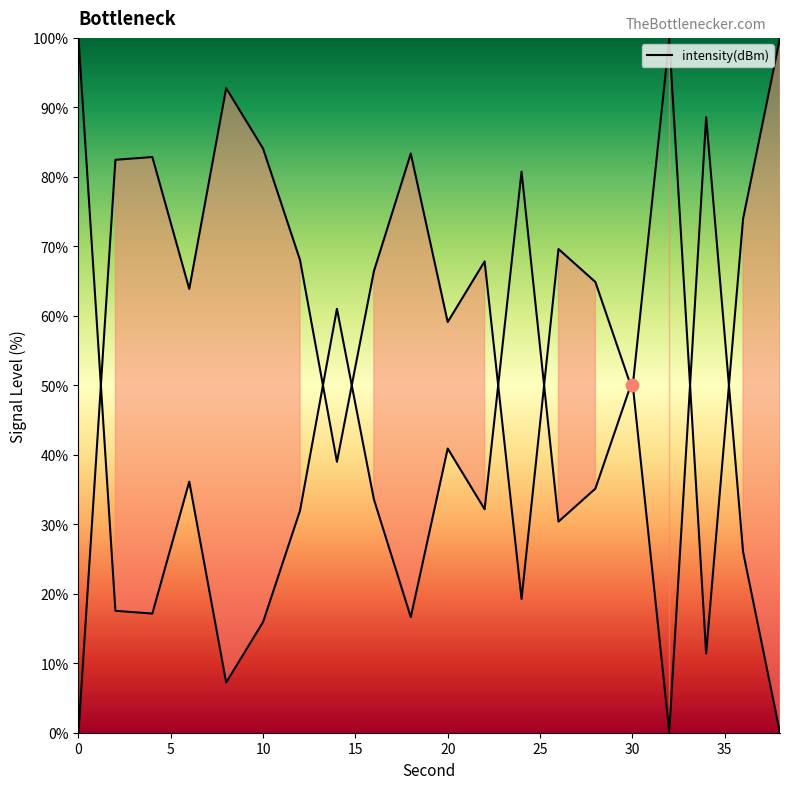

Which has a higher value, 38 or 24?

38